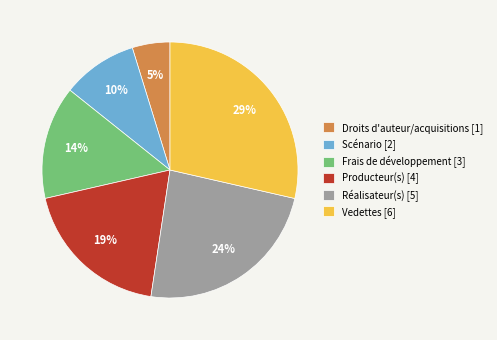

To the nearest percent, what is the combined percentage of Vedettes [6] and Frais de développement [3]?

43%